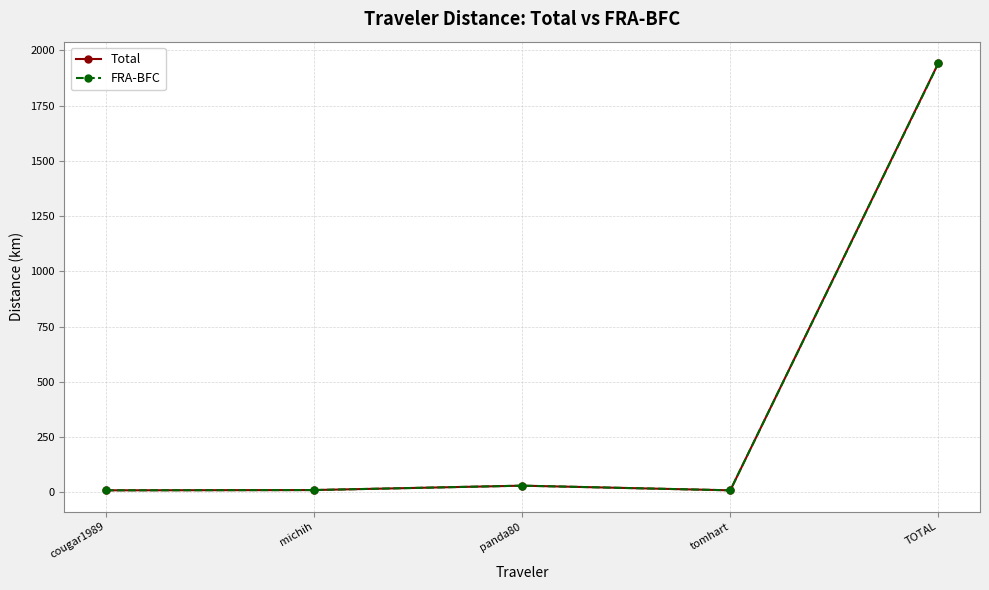

What is the sum of all Total values?

2001.0